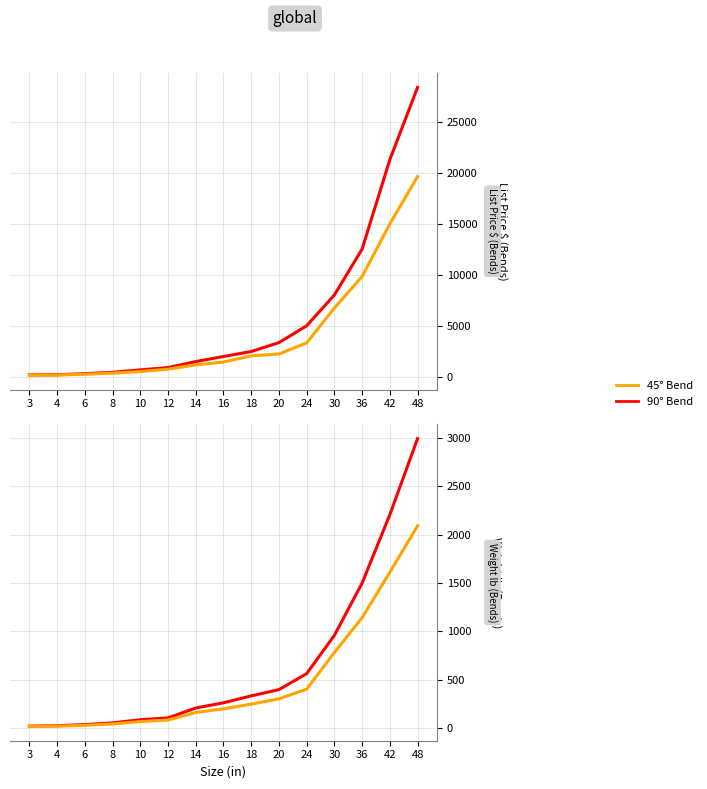

True or false: 90° Bend List Price has more than 0 points higher than both neighbors.

False